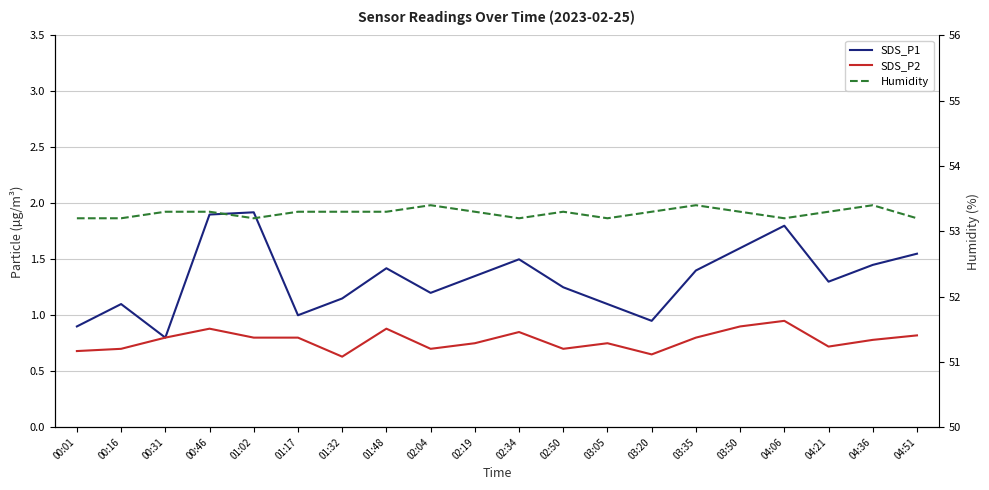

What is the sum of all Humidity values?

1065.6